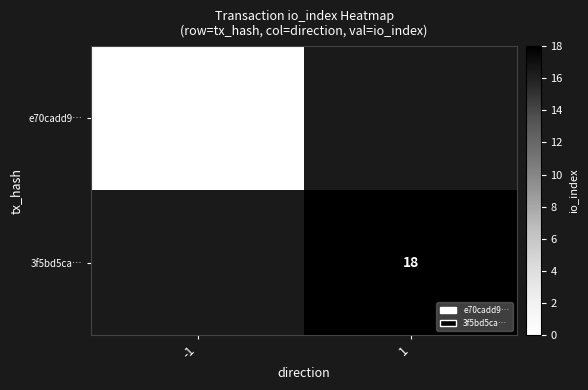

Is the value of e70cadd9… at -1 greater than the value of 3f5bd5ca… at 1?

No